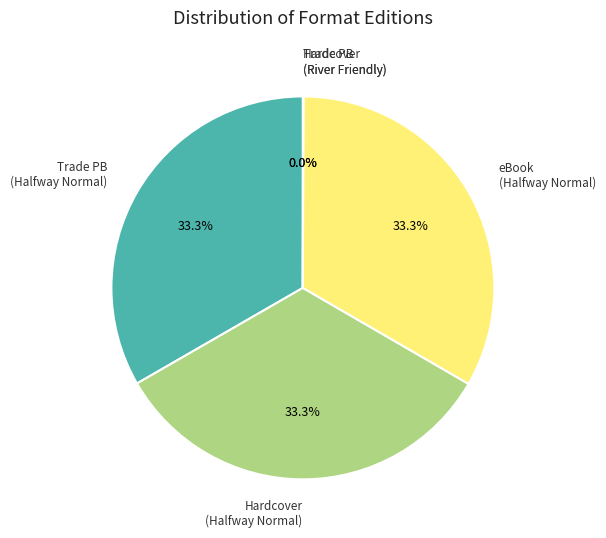

Is Trade PB (Halfway Normal) the majority of the pie?

No